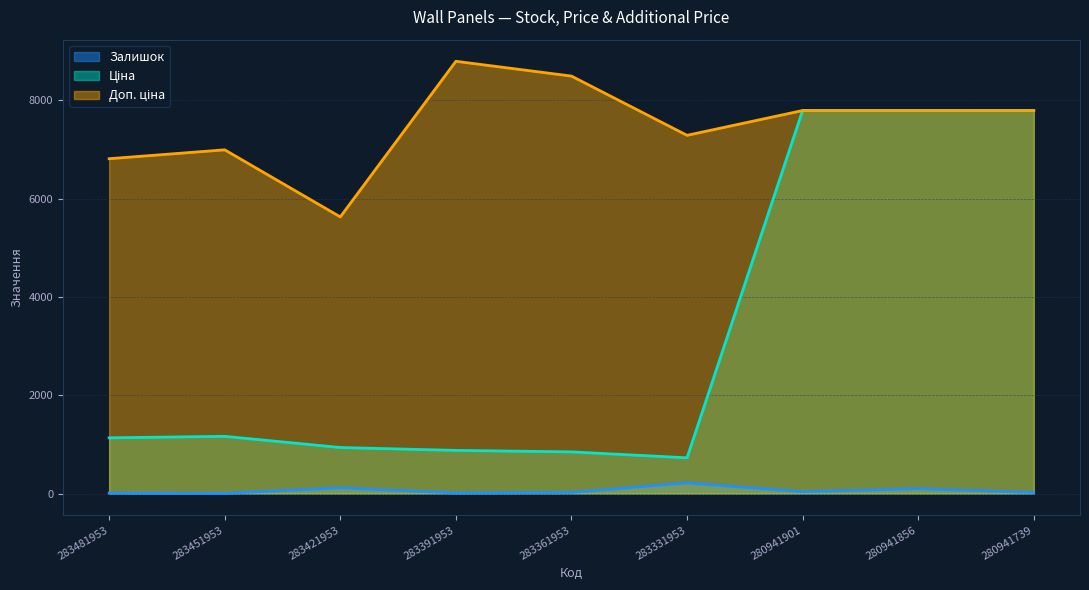

How many lines are shown in the chart?

3